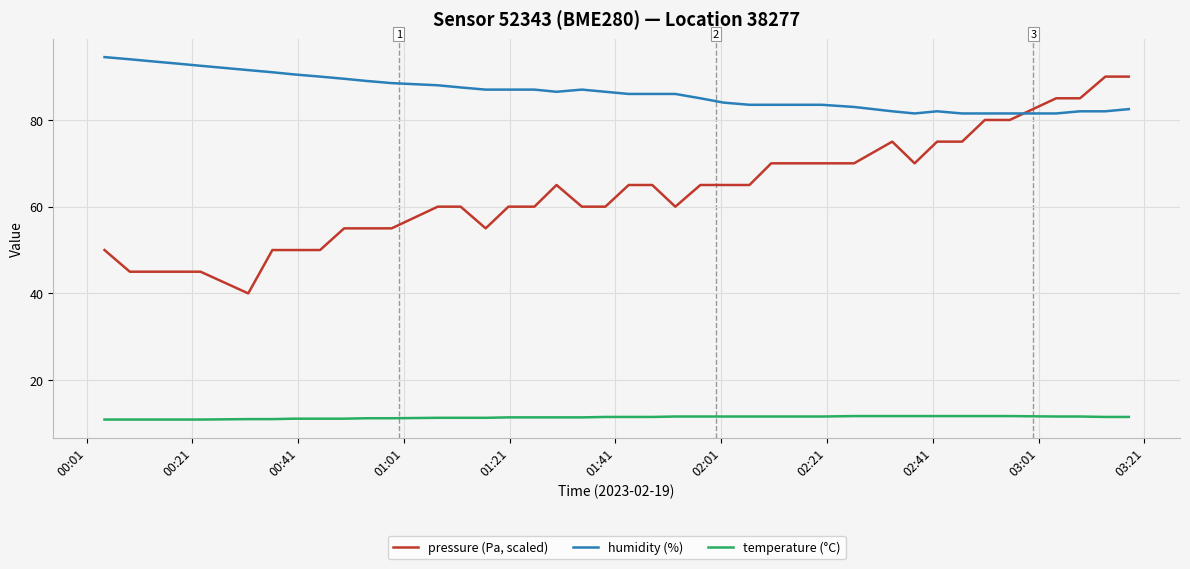

Which series has the largest total across all categories?

humidity (%)